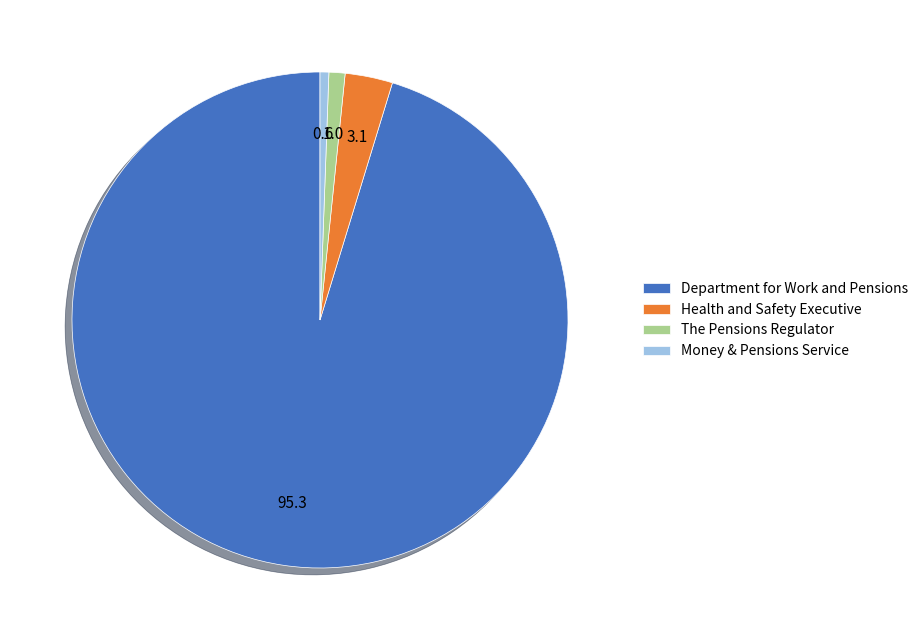

True or false: The Pensions Regulator accounts for 11% of the total.

False